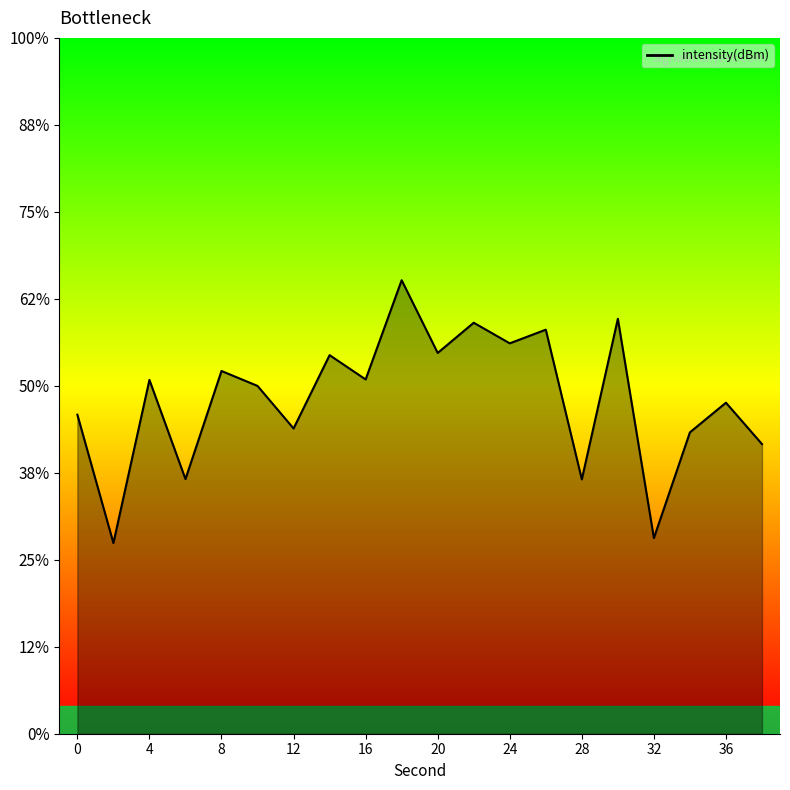

Count the number of data series in this chart.

1